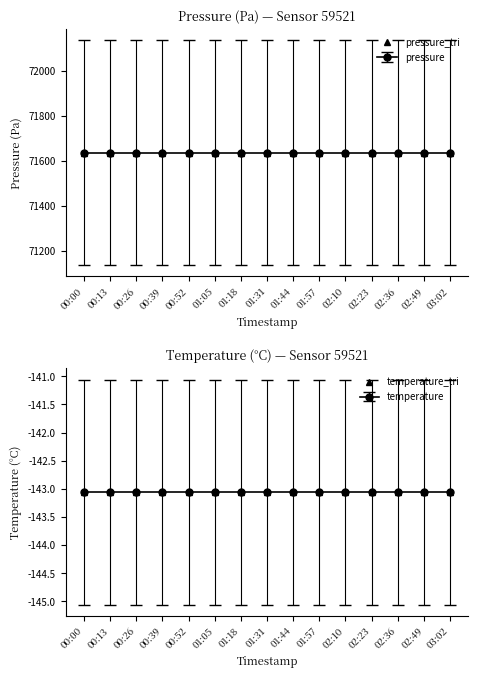

True or false: pressure_tri has a value of 104329.3 at 00:39.

False